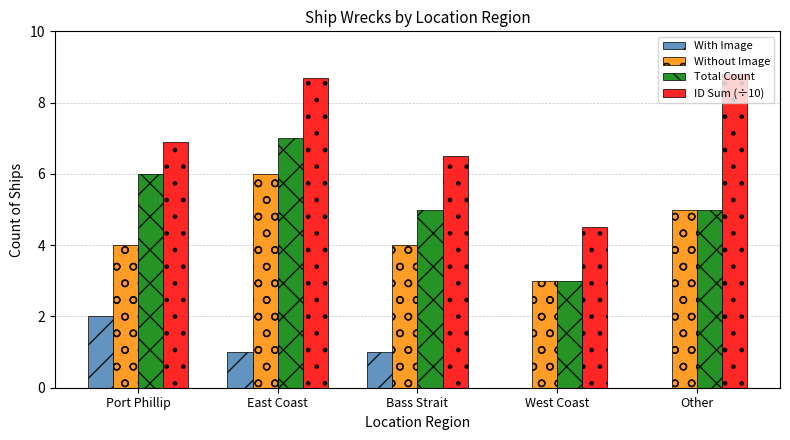

Which series has the widest spread of values?

ID Sum (÷10)